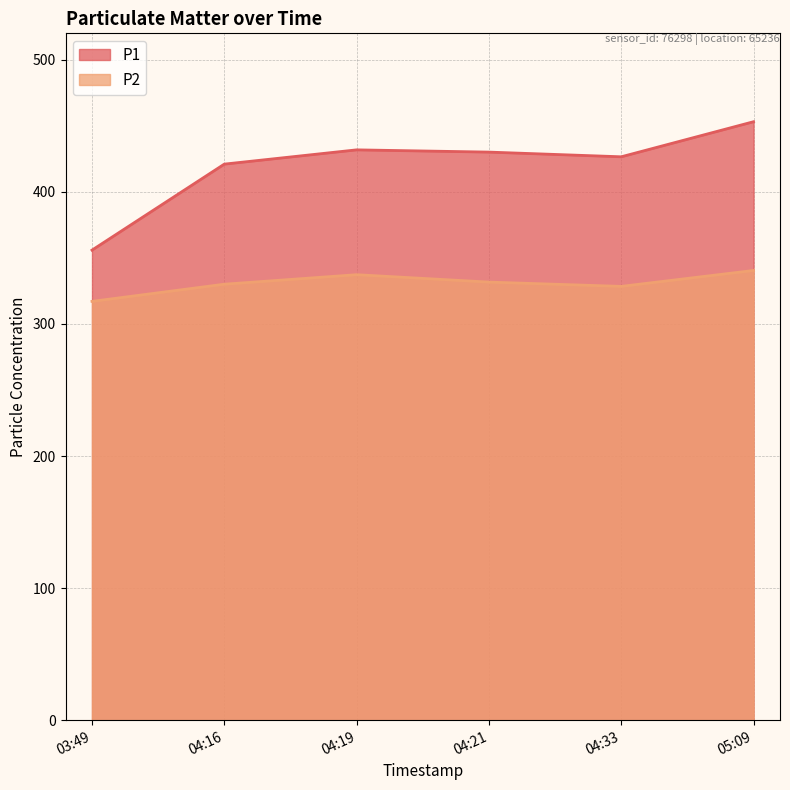

Which series has the widest spread of values?

P1